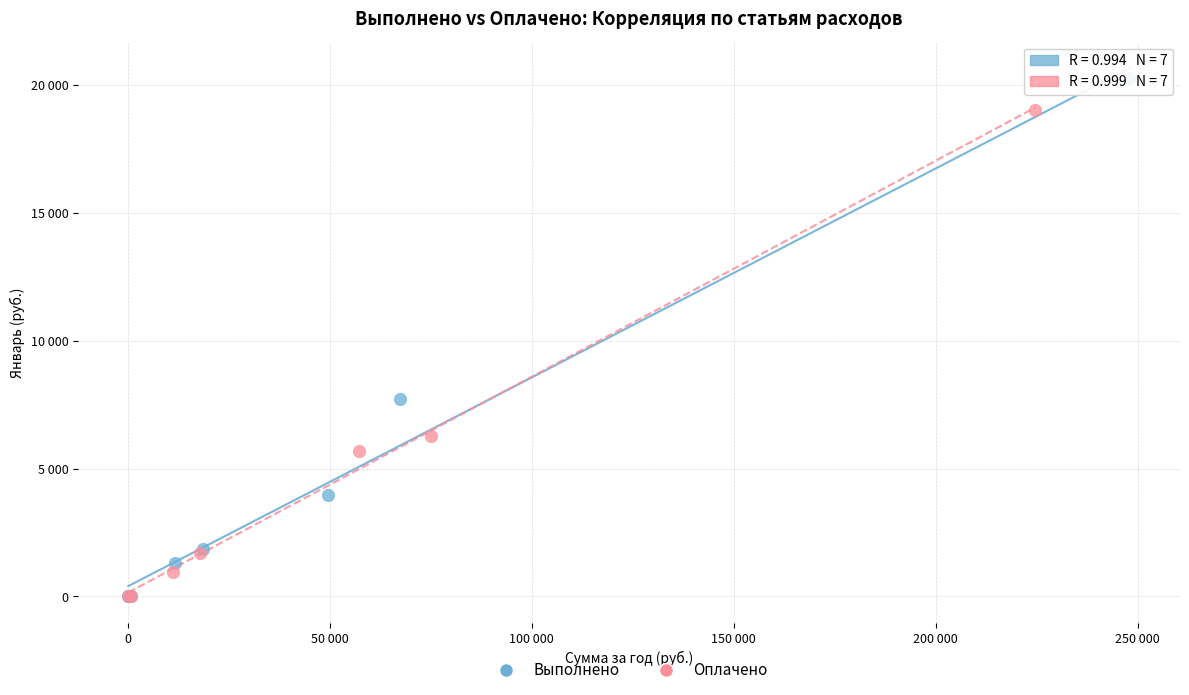

Which series has the largest Y range (max minus min)?

Выполнено